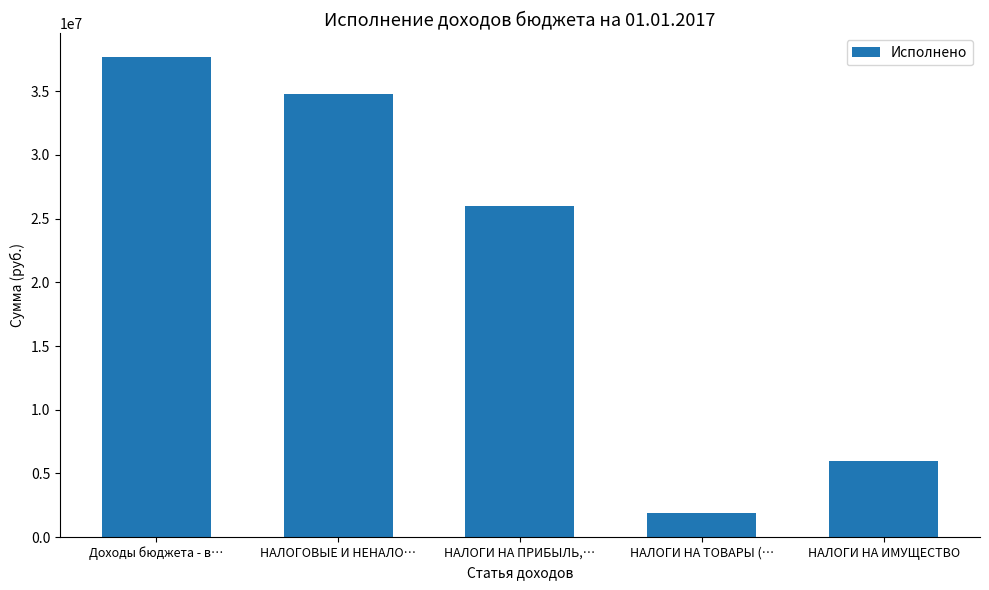

Approximately how many times larger is the value at НАЛОГИ НА ИМУЩЕСТВО compared to НАЛОГИ НА ТОВАРЫ (…?

3.1